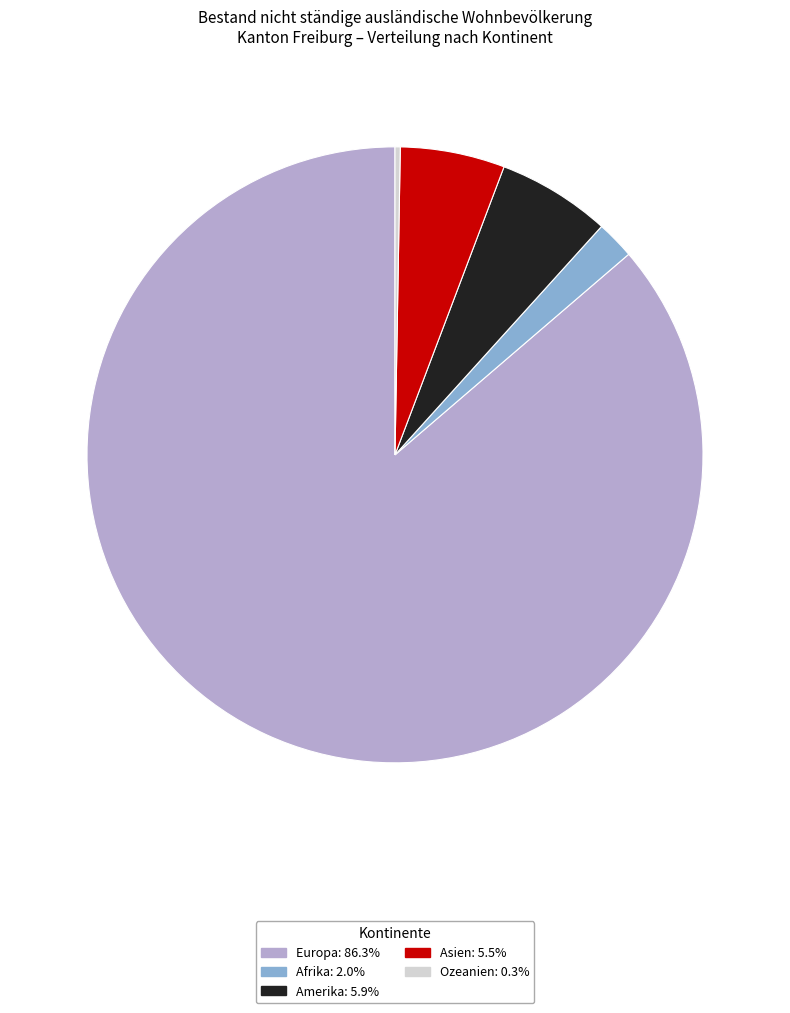

Is there any slice that represents more than half of the pie?

Yes